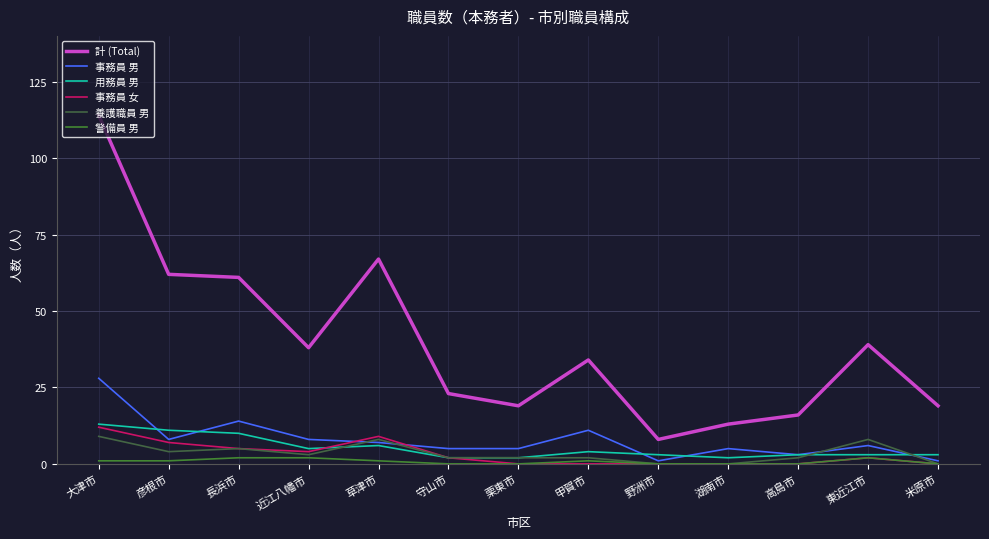

Rank the series at 甲賀市 from lowest to highest value.

事務員 女, 警備員 男, 養護職員 男, 用務員 男, 事務員 男, 計 (Total)